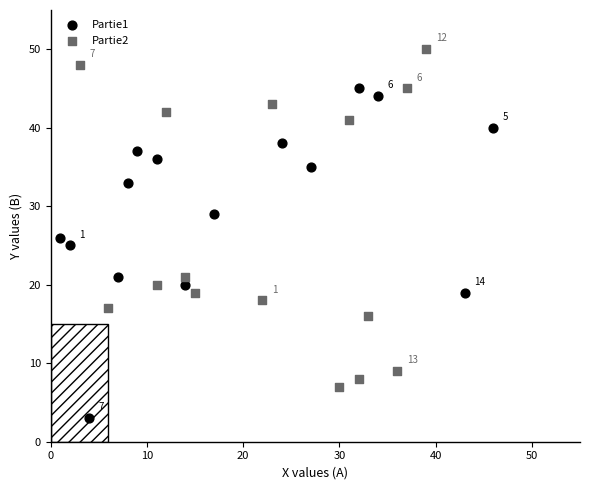

Which series contains the highest Y value?

Partie2